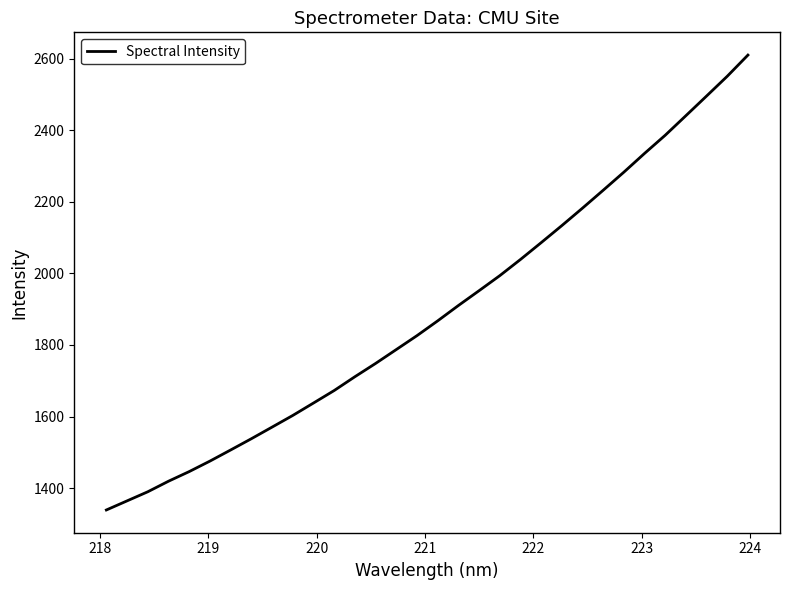

What is the difference between the maximum and minimum values?

1271.4